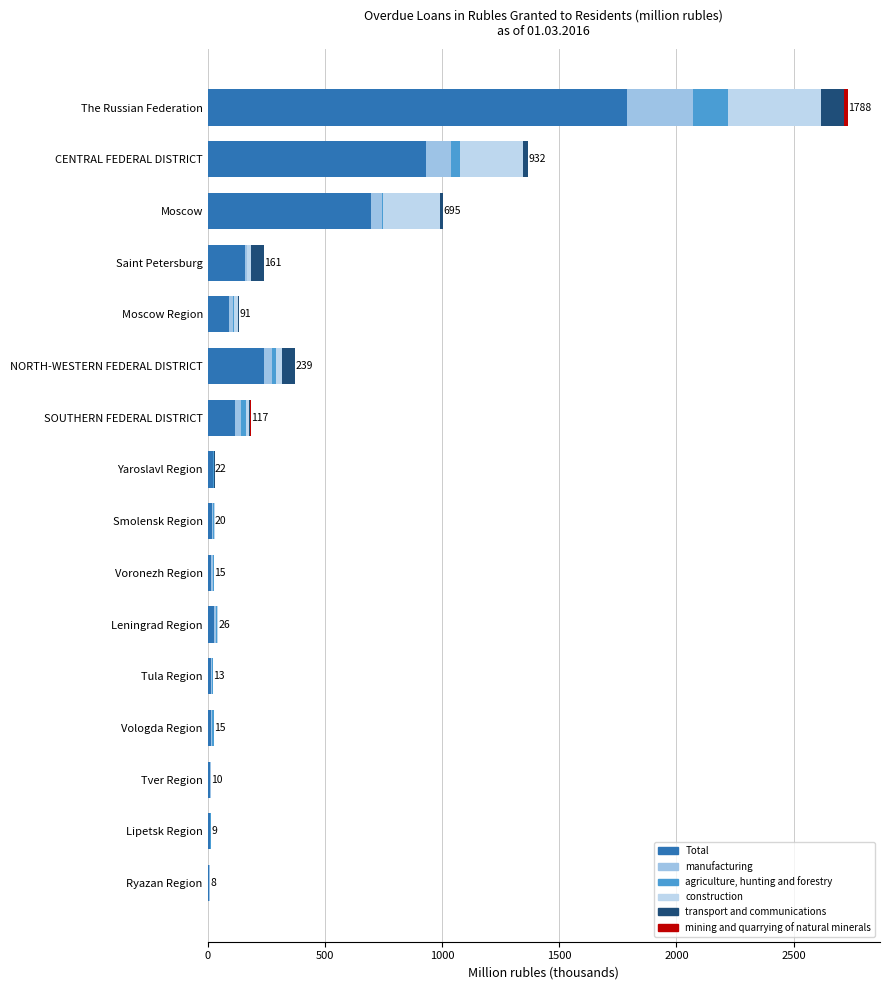

How many series are shown in this chart?

6